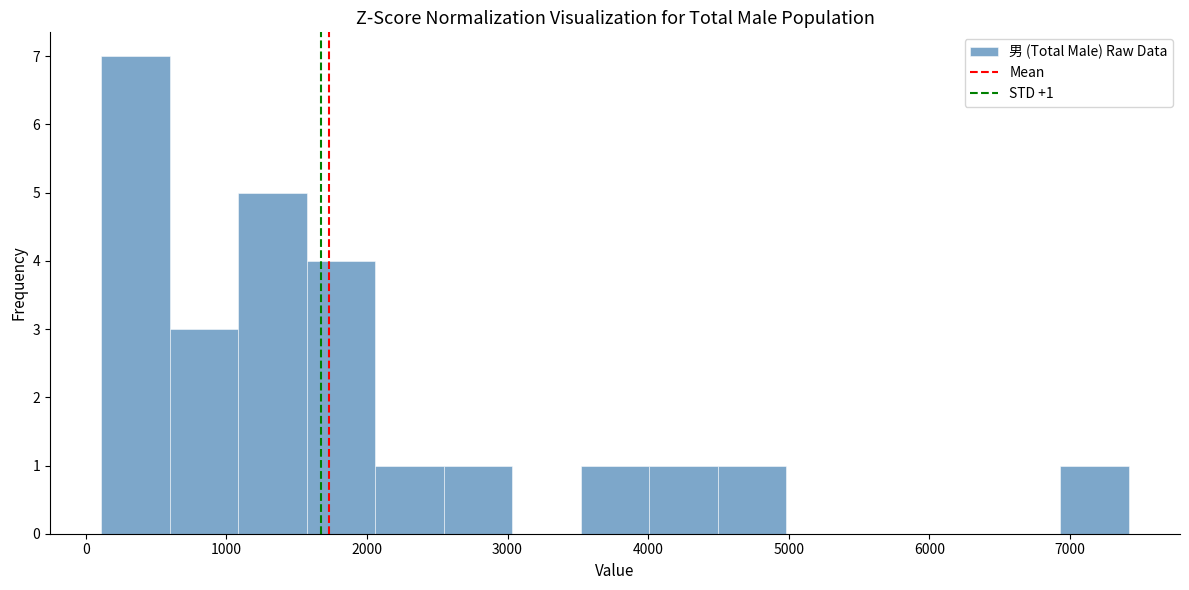

Which range on the x-axis has the tallest bar?

100 to 600